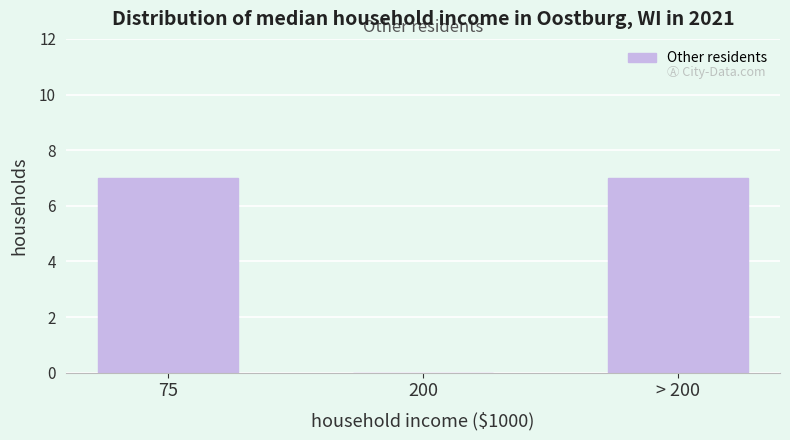

Reading left to right, transcribe all the data shown in this chart.

75=7	200=0	> 200=7